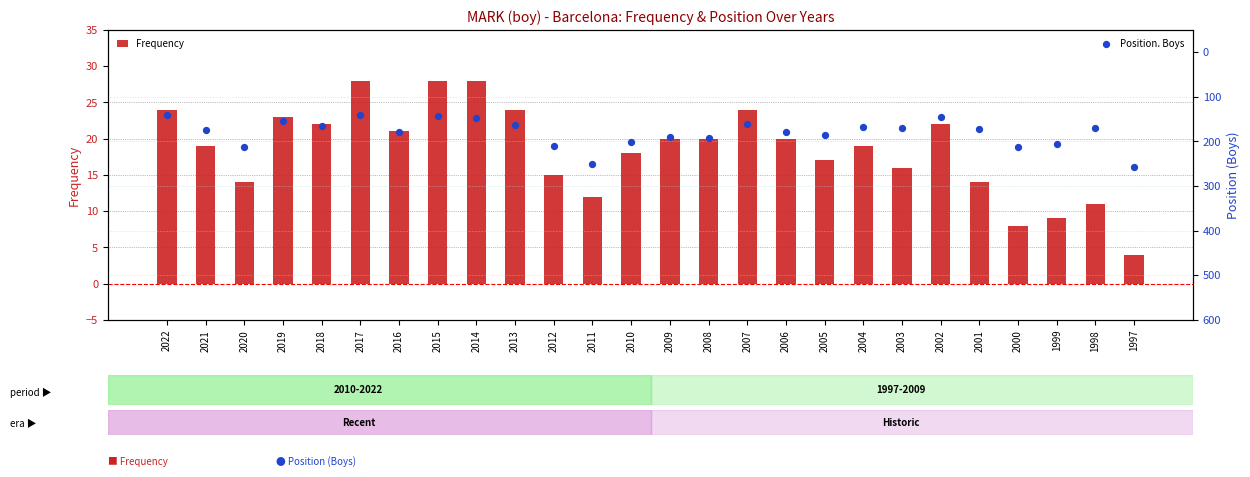

Which series has the largest total across all categories?

Position. Boys